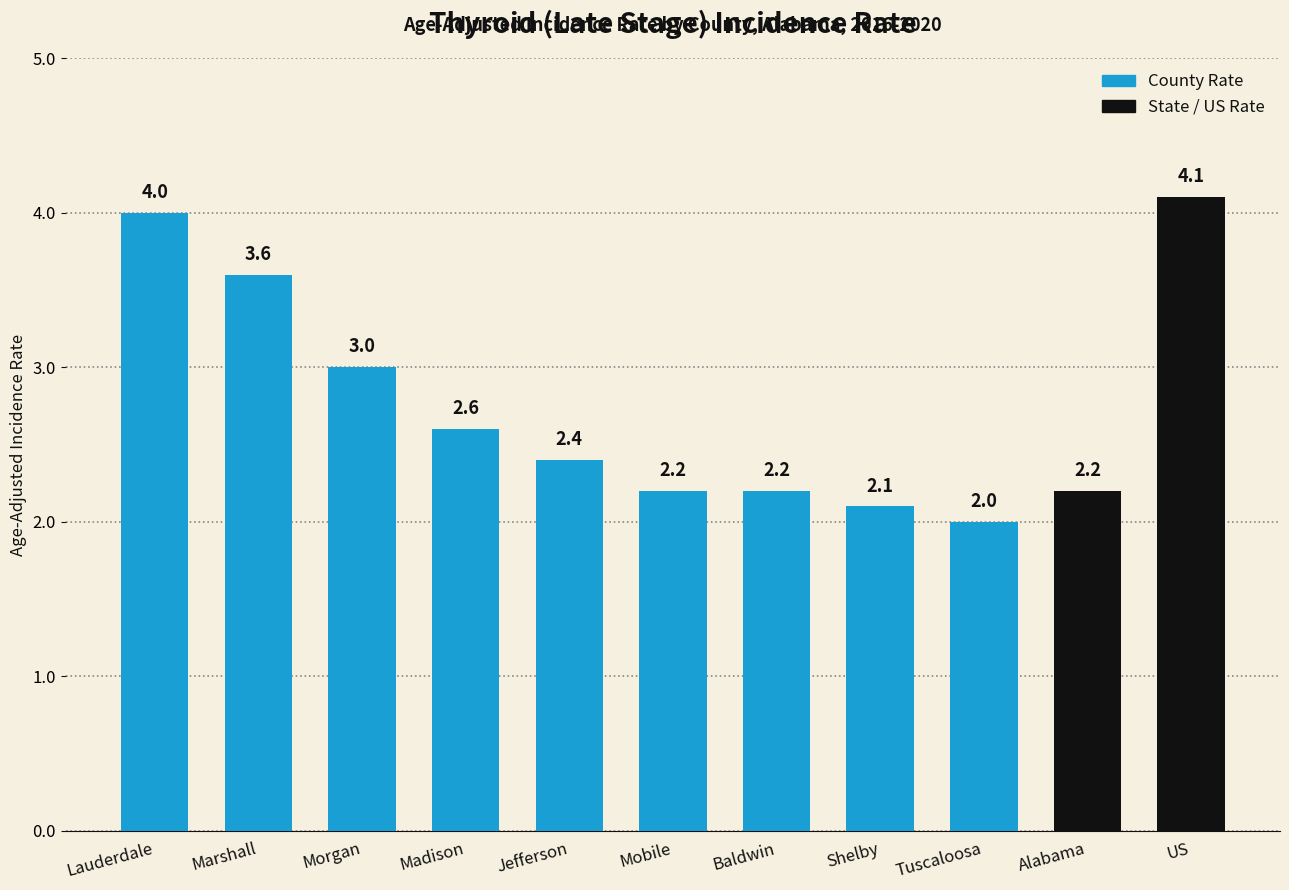

Reading right to left, transcribe all the data shown in this chart.

4.1	2.2	2.0	2.1	2.2	2.2	2.4	2.6	3.0	3.6	4.0